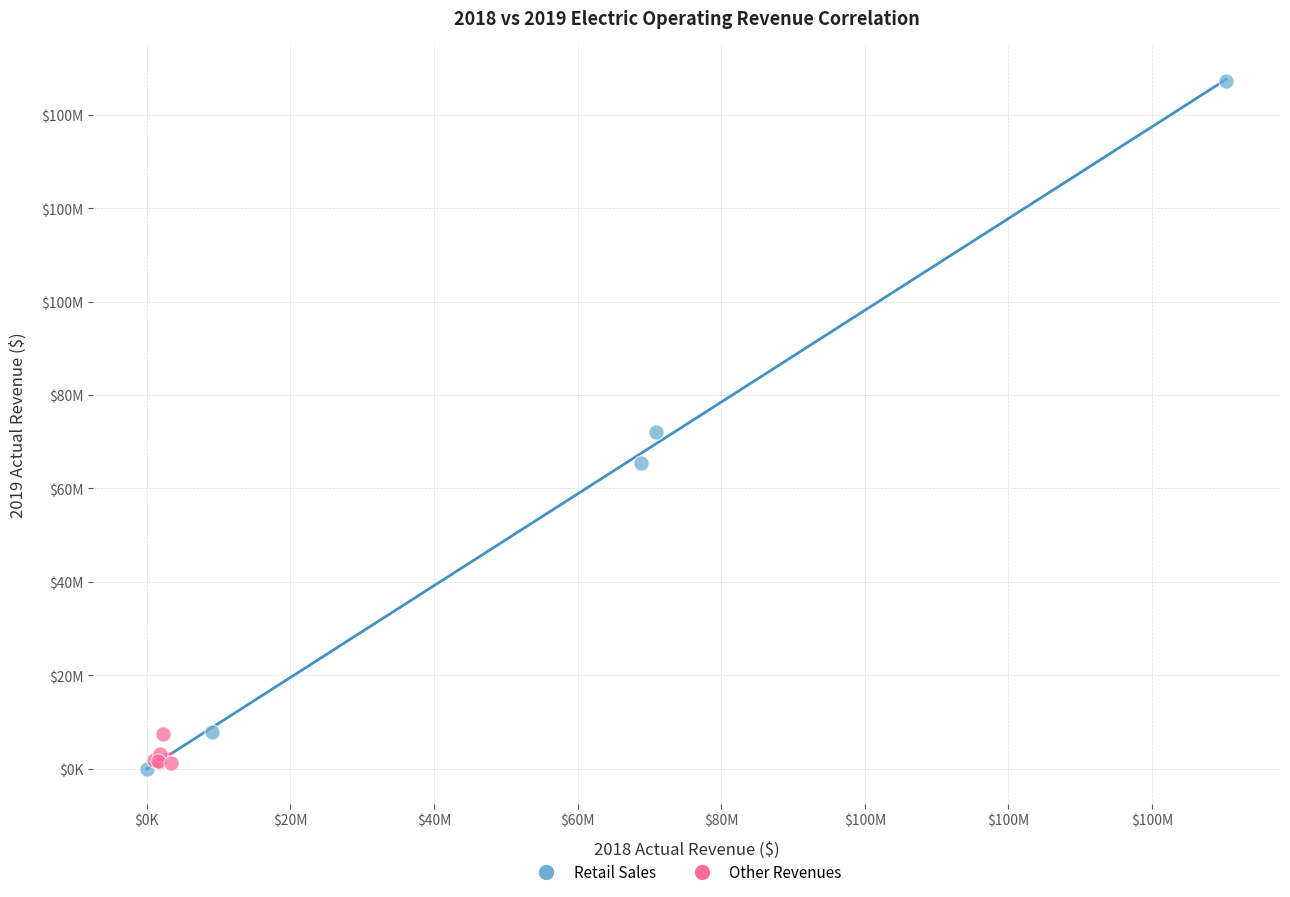

Which series has the widest spread of Y values?

Retail Sales